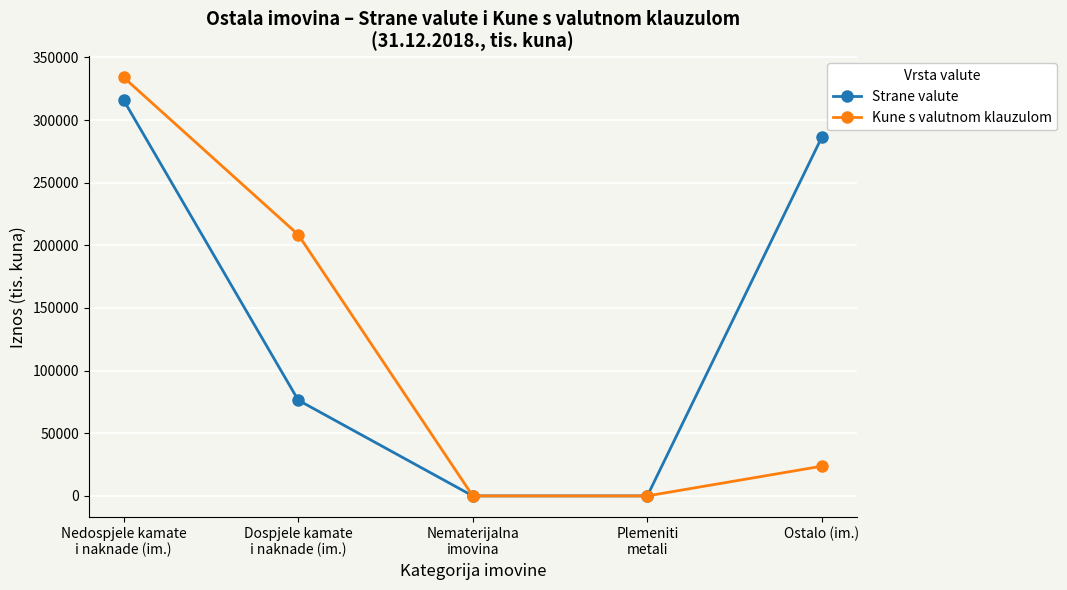

Count the number of data series in this chart.

2